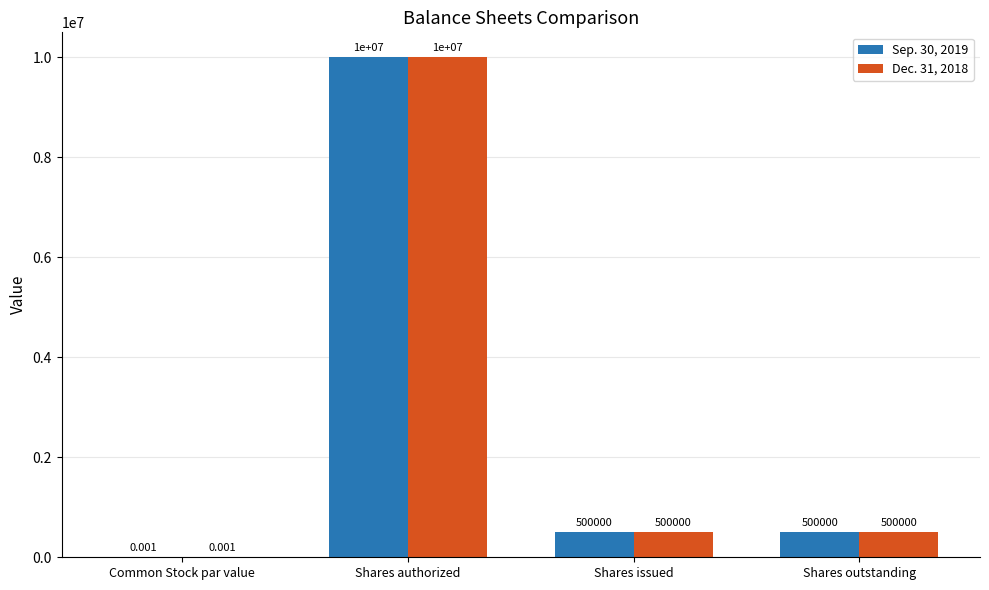

Which category has the highest value across all series?

Shares authorized